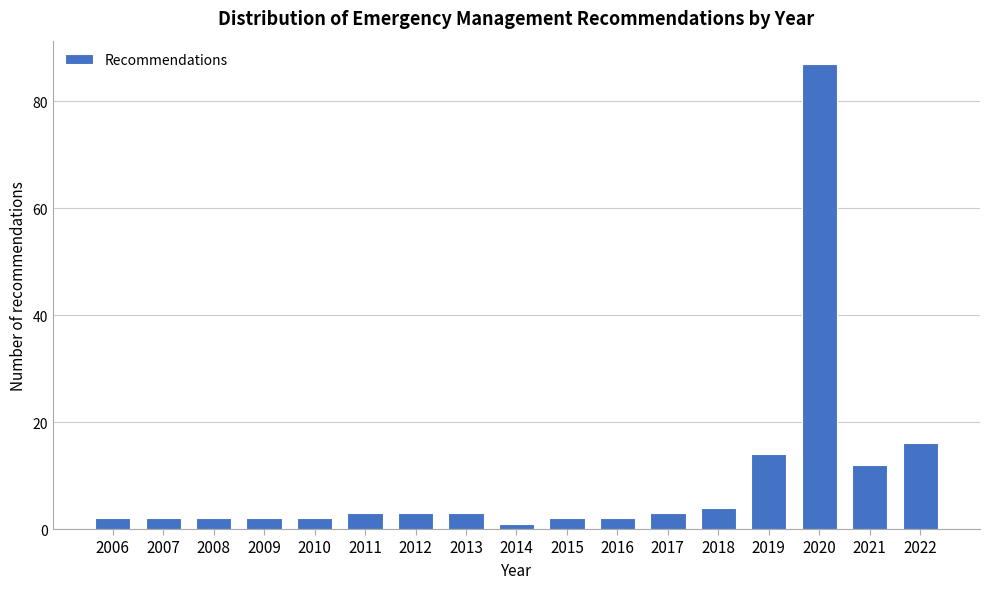

Reading right to left, what are all the values shown in this chart?

16	12	87	14	4	3	2	2	1	3	3	3	2	2	2	2	2